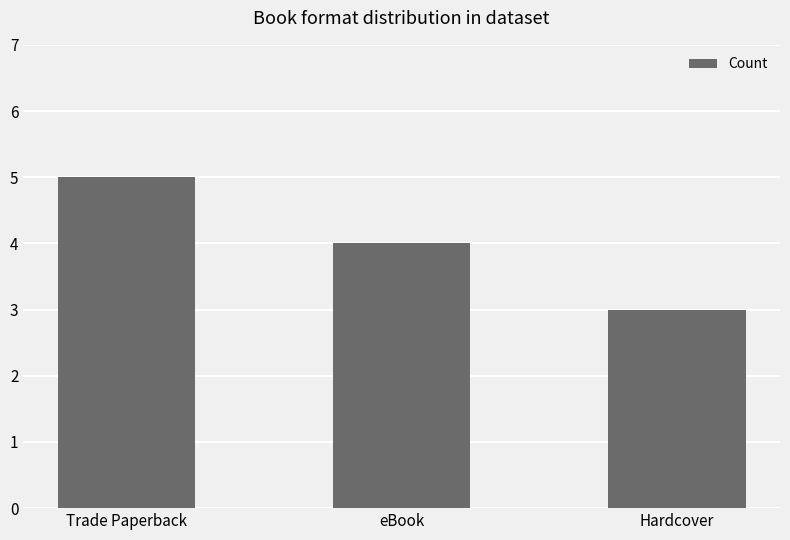

What is the sum of the values at Hardcover and Trade Paperback?

8